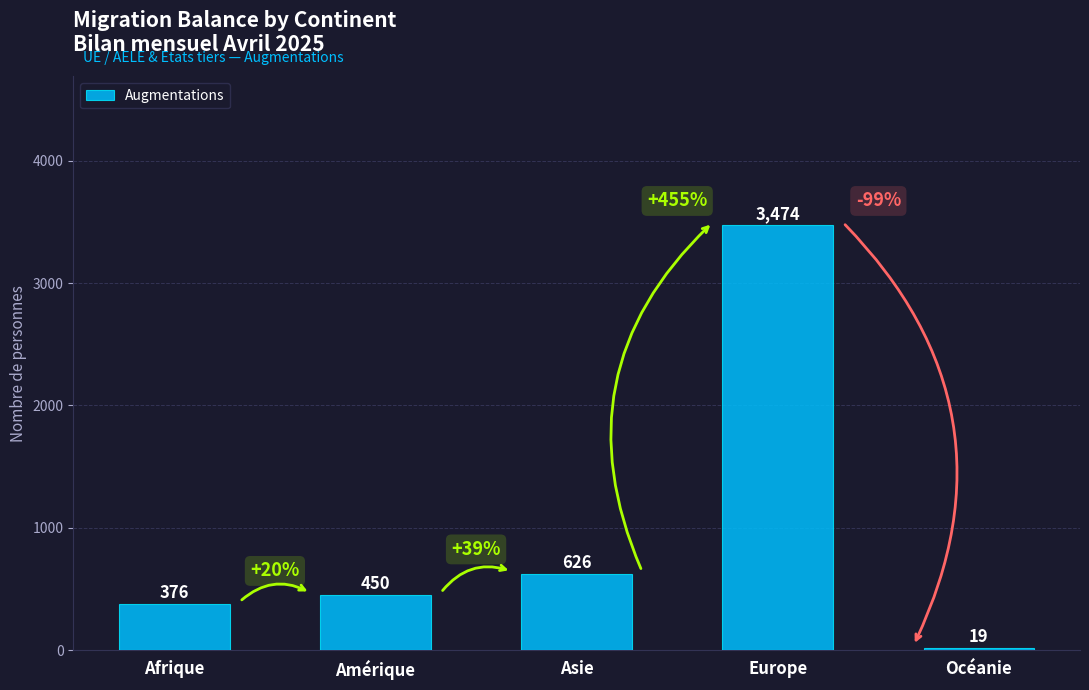

What is the approximate value at Amérique, to the nearest 10?

450